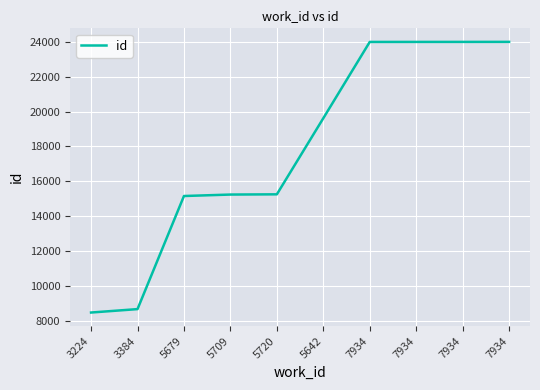

What is the value of the 2nd point from the left?

8664